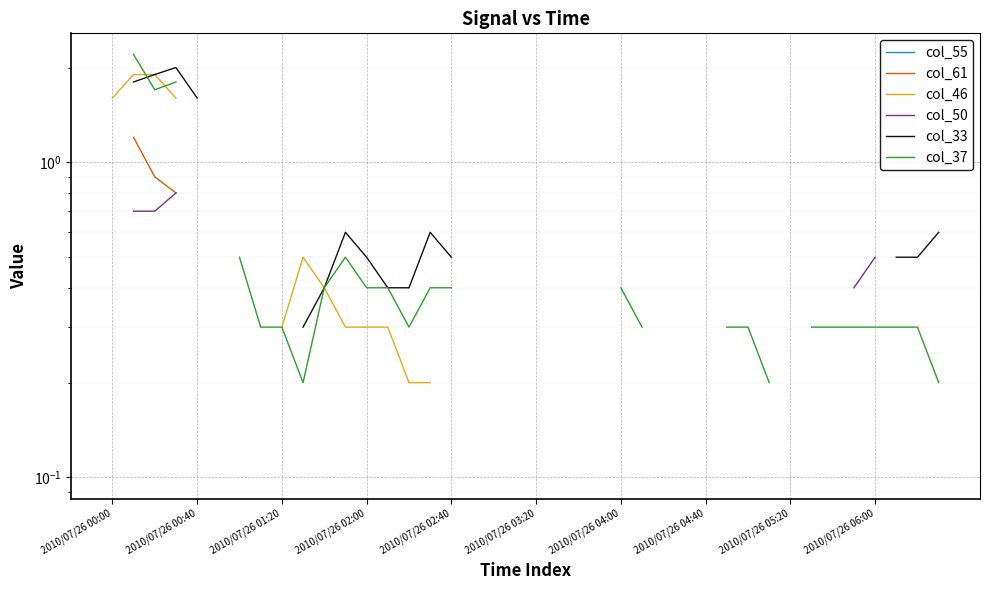

How many lines are shown in the chart?

6